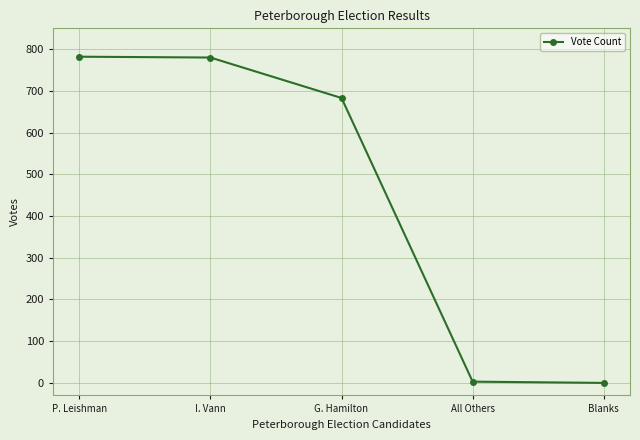

Approximately how many times larger is the value at I. Vann compared to P. Leishman?

1.0